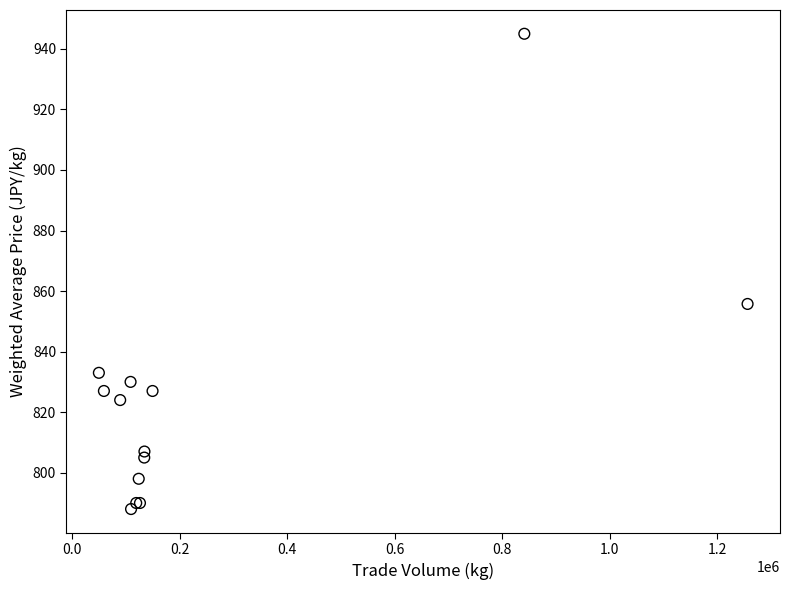

What Y value in the scatter plot is closest to 866?

855.8